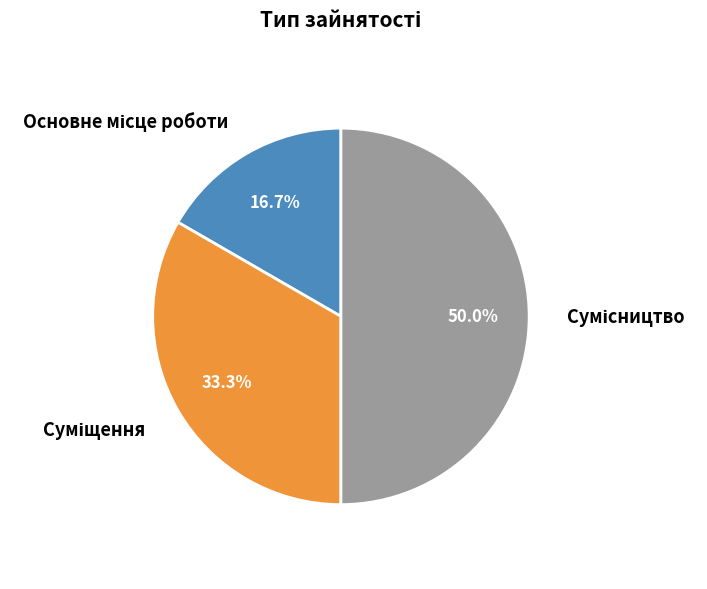

Which category has the smallest portion of the pie?

Основне місце роботи